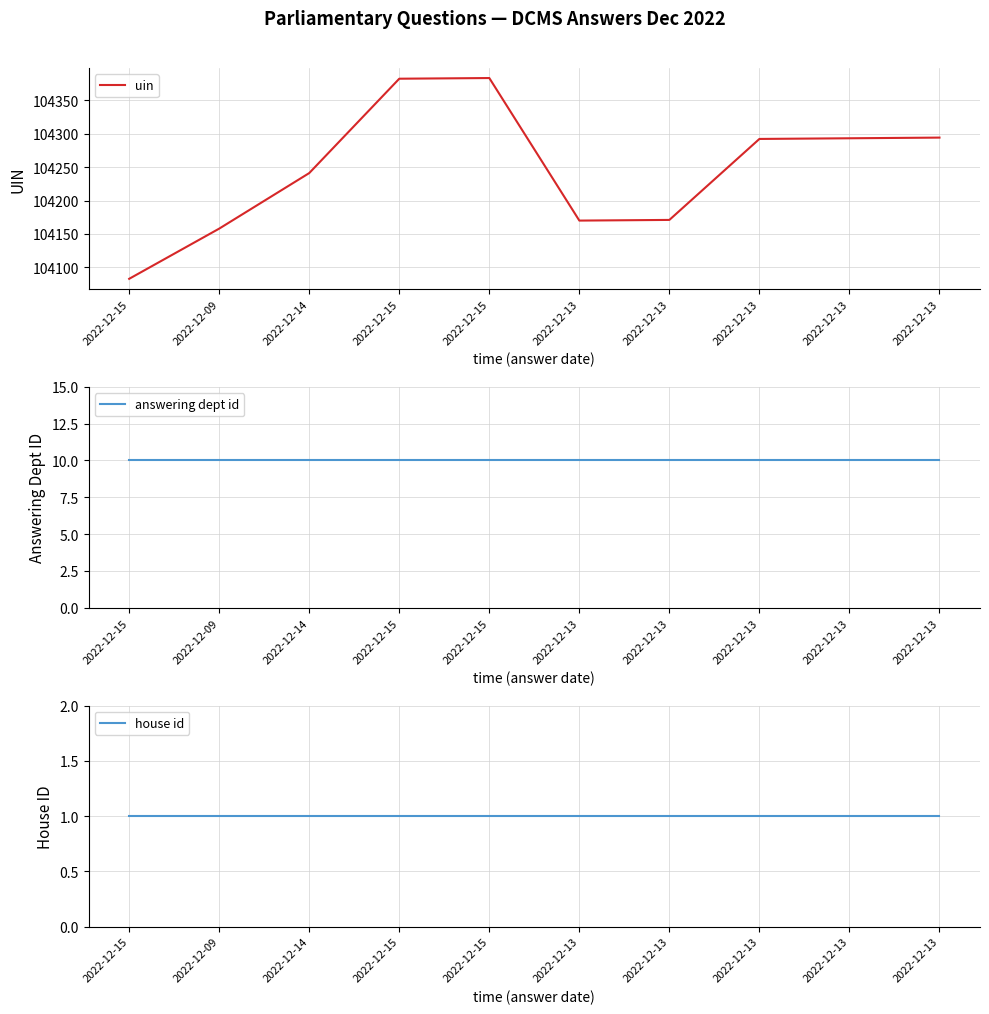

The house id series shows 1 at 2022-12-13. True or false?

False